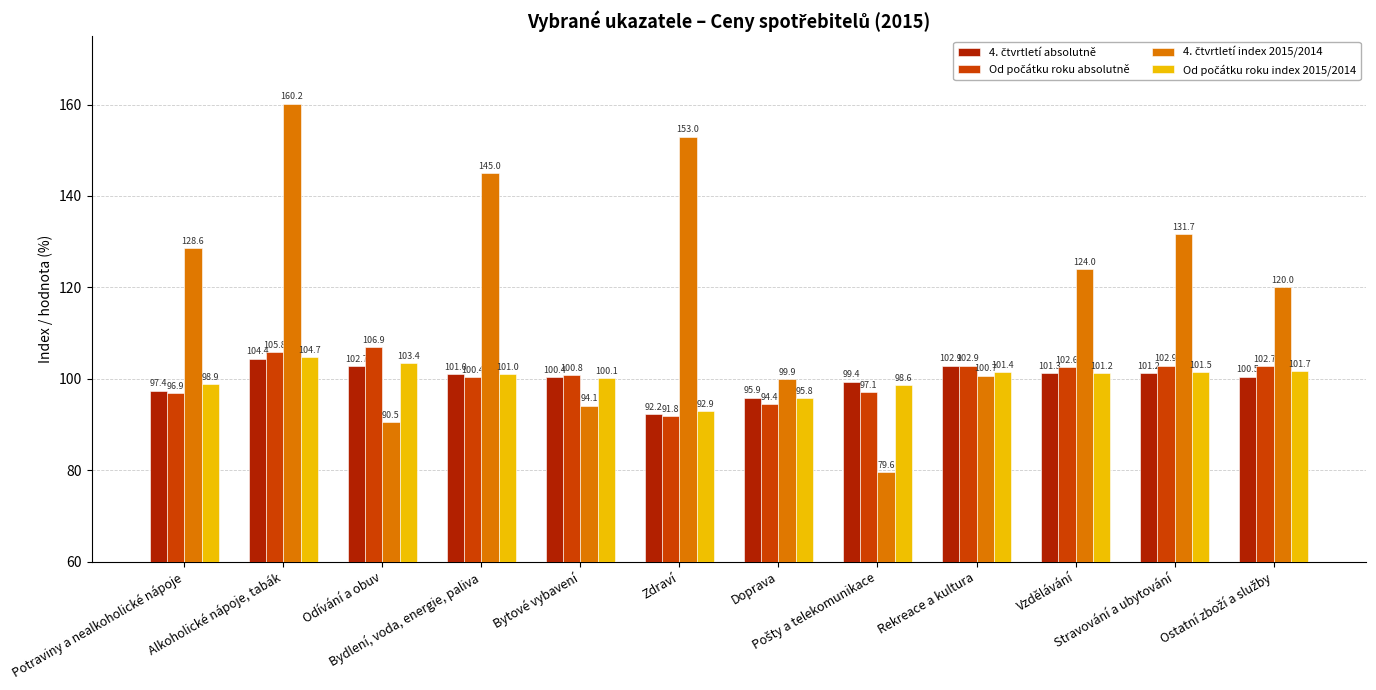

What is the minimum value shown in the chart?

79.6